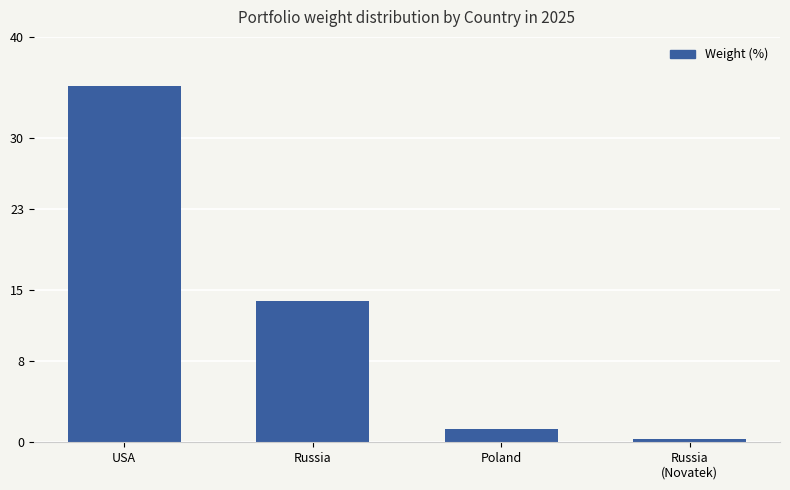

Which has a higher value, USA or Russia?

USA